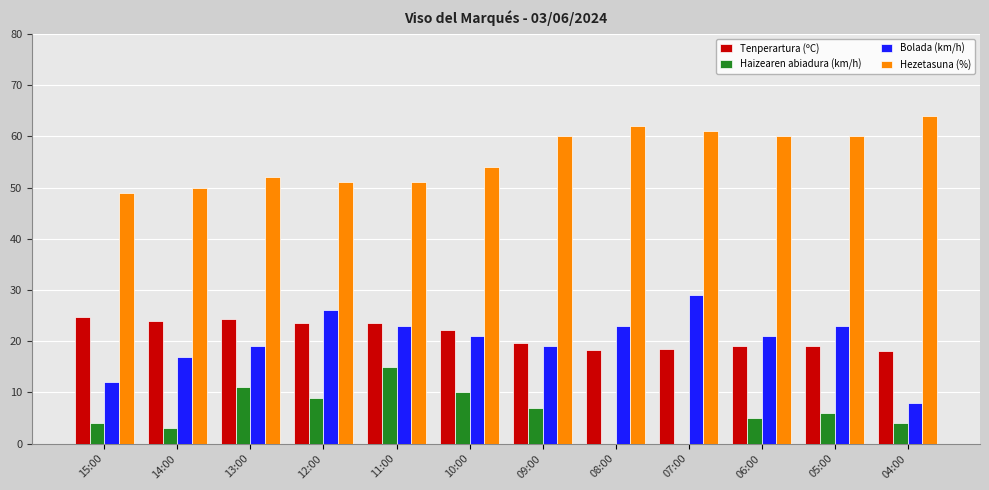

What is the difference between the Tenperartura (ºC) values at 05:00 and 09:00?

0.6